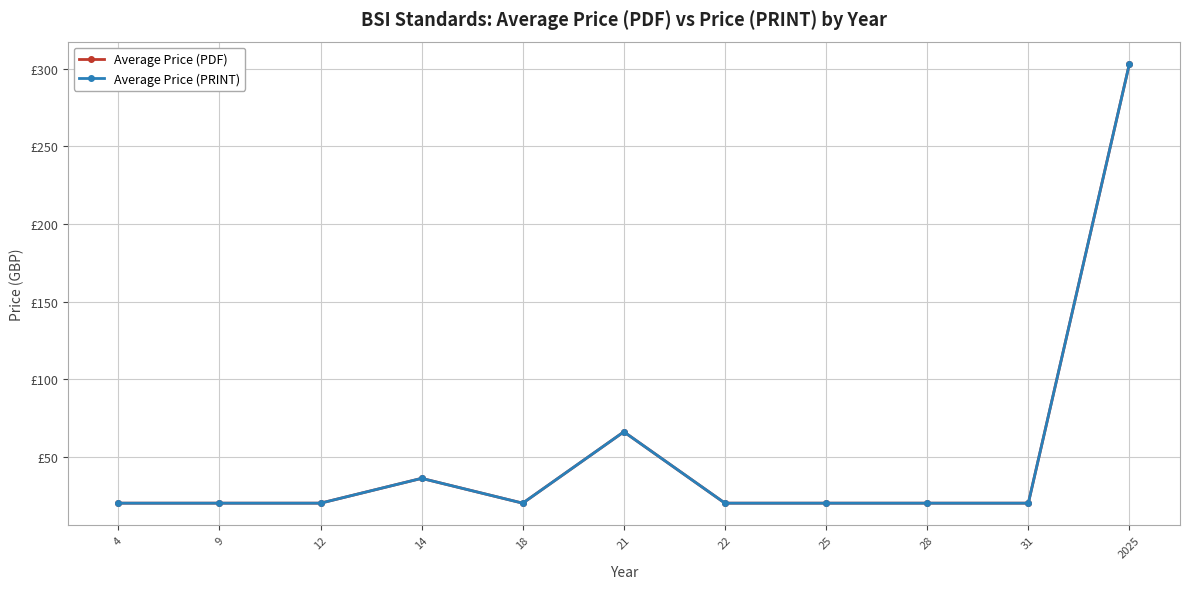

Between 9 and 31, which series saw the biggest shift?

Average Price (PDF)